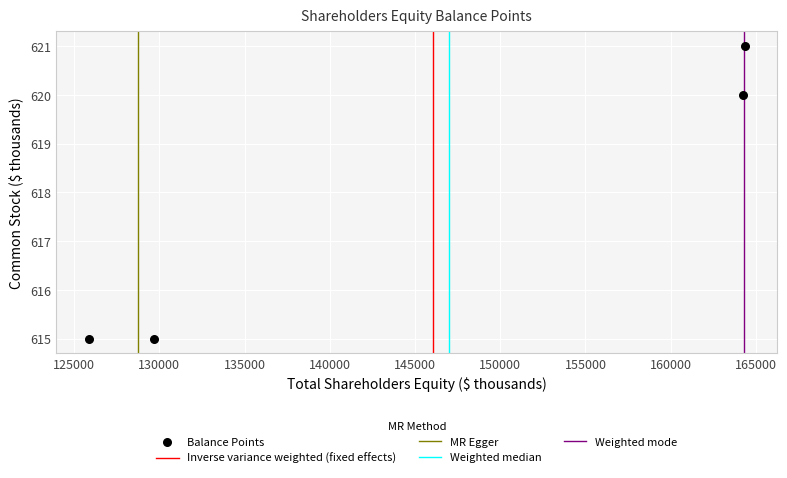

What is the average X value?

146038